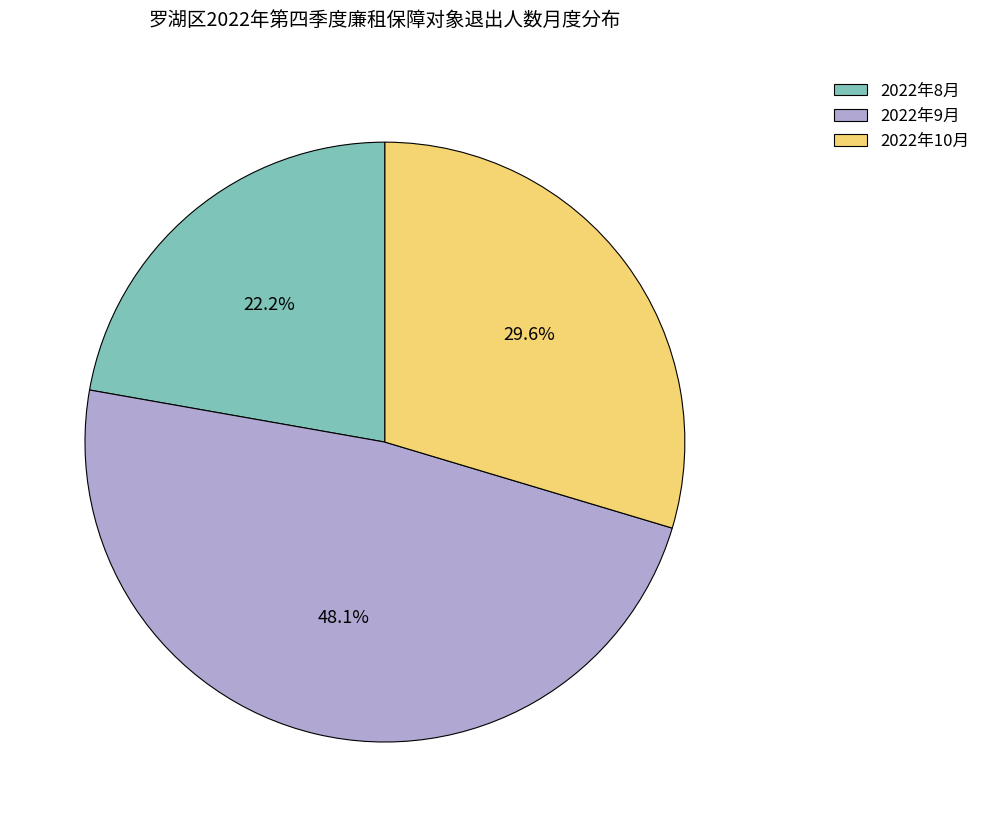

Which slice is the largest?

2022年9月